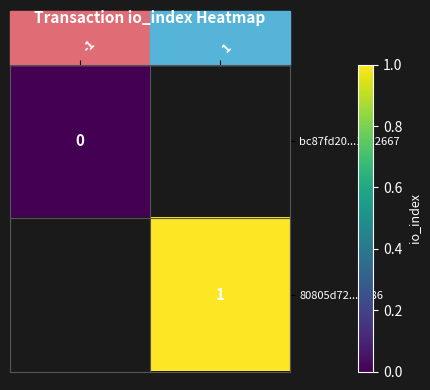

The value of 80805d72...1986 at 1 is 1. True or false?

True